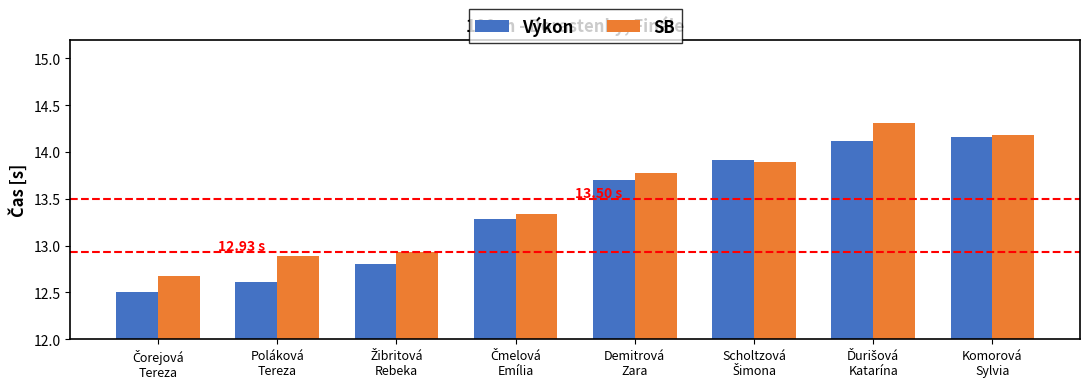

What is the label of the 1st bar from the right?

Komorová
Sylvia